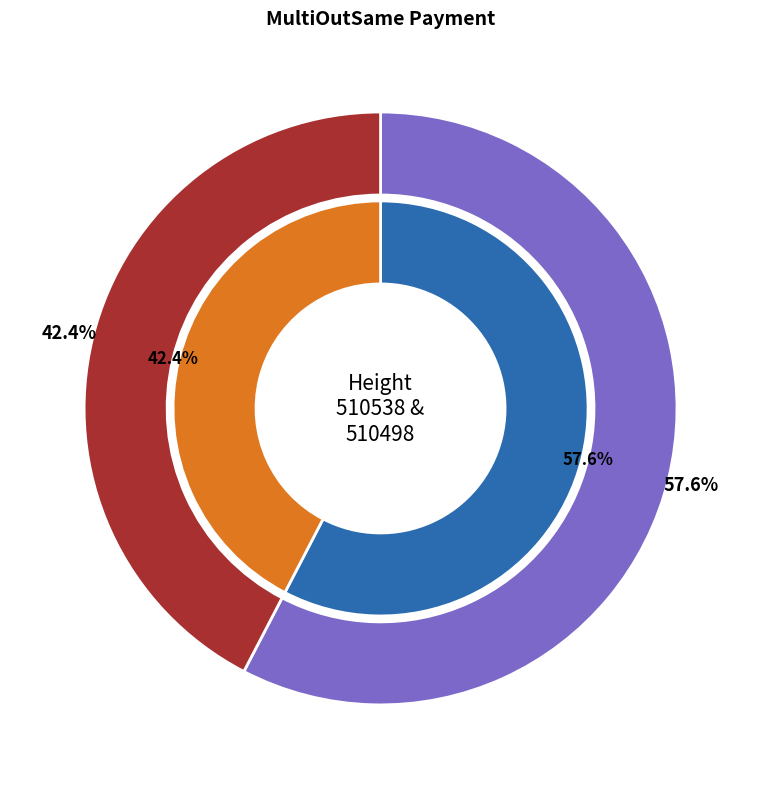

What percentage do 510498 and 510538 together represent?

100.0%